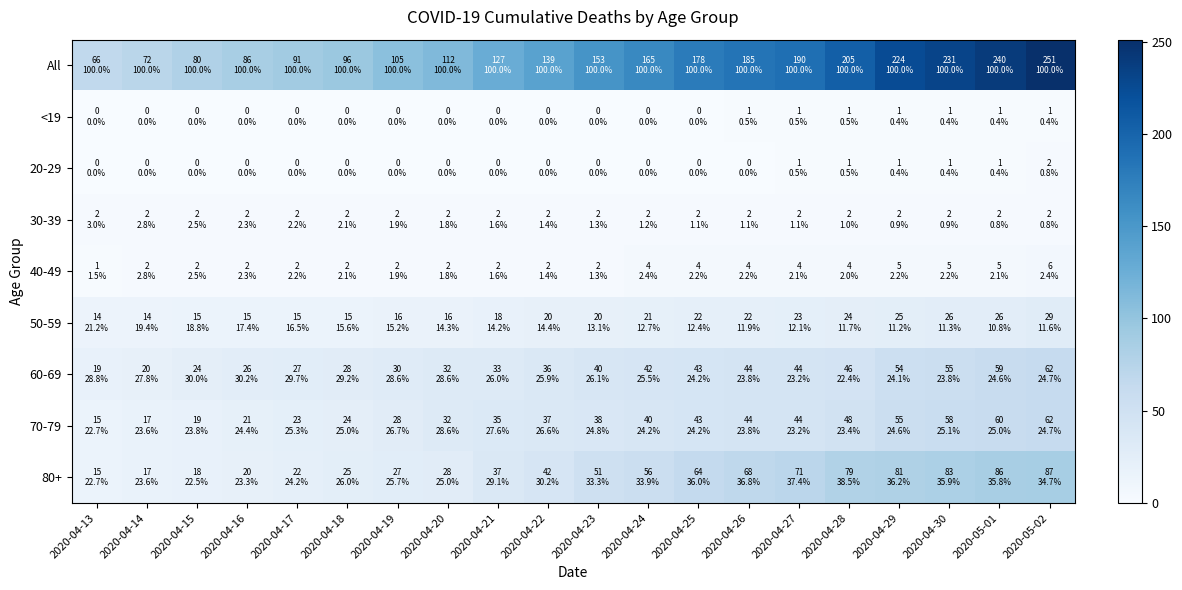

At 2020-04-27, list the series in order from largest to smallest.

All, 80+, 60-69, 70-79, 50-59, 40-49, 30-39, <19, 20-29